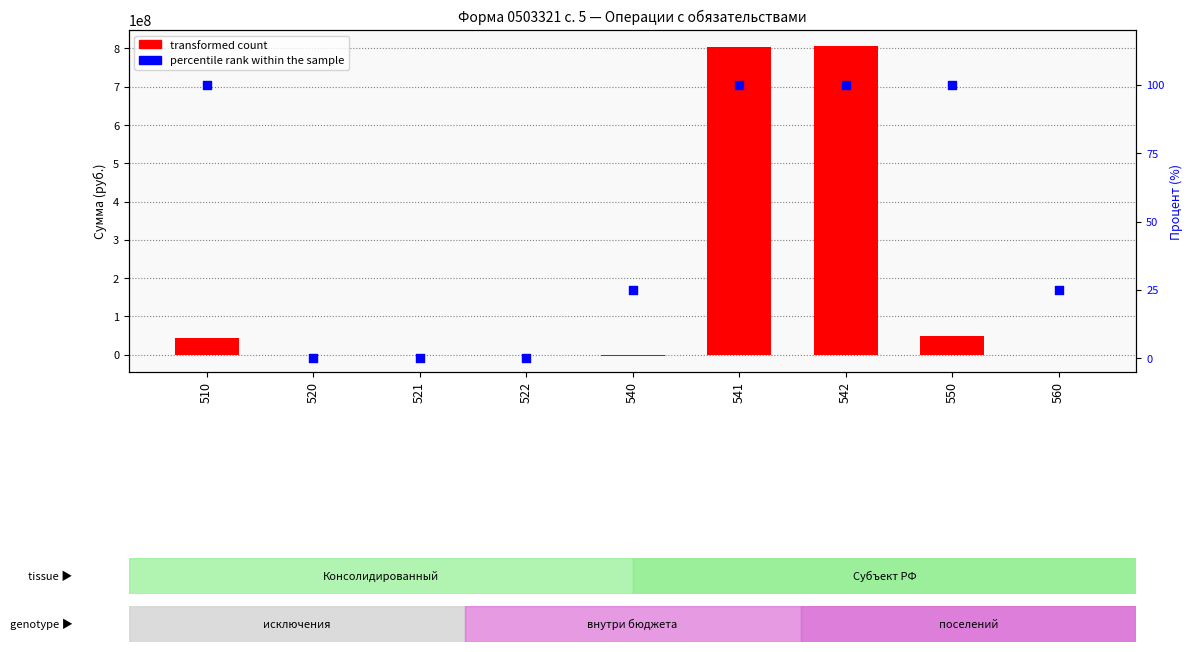

Which series contains the highest Y value?

transformed count